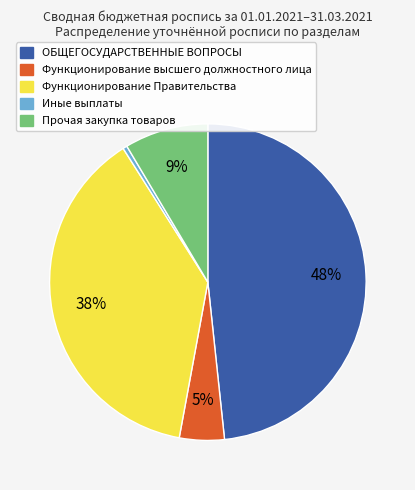

To the nearest percent, what is the difference between the largest and smallest slice percentages?

48%